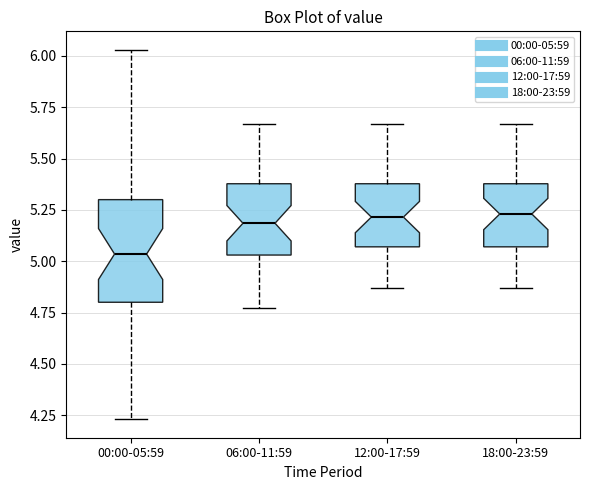

Reading left to right, transcribe this box plot: for each box, give where its median line is, the range the box spans, and where its two whiskers end, as read against the y-axis. The values are not printed on the chart, so give them approximately, as read against the axis.

00:00-05:59: median 5.05, box 4.80 to 5.30, whiskers 4.25 to 6.05
06:00-11:59: median 5.20, box 5.05 to 5.40, whiskers 4.75 to 5.65
12:00-17:59: median 5.20, box 5.05 to 5.40, whiskers 4.85 to 5.65
18:00-23:59: median 5.25, box 5.05 to 5.40, whiskers 4.85 to 5.65